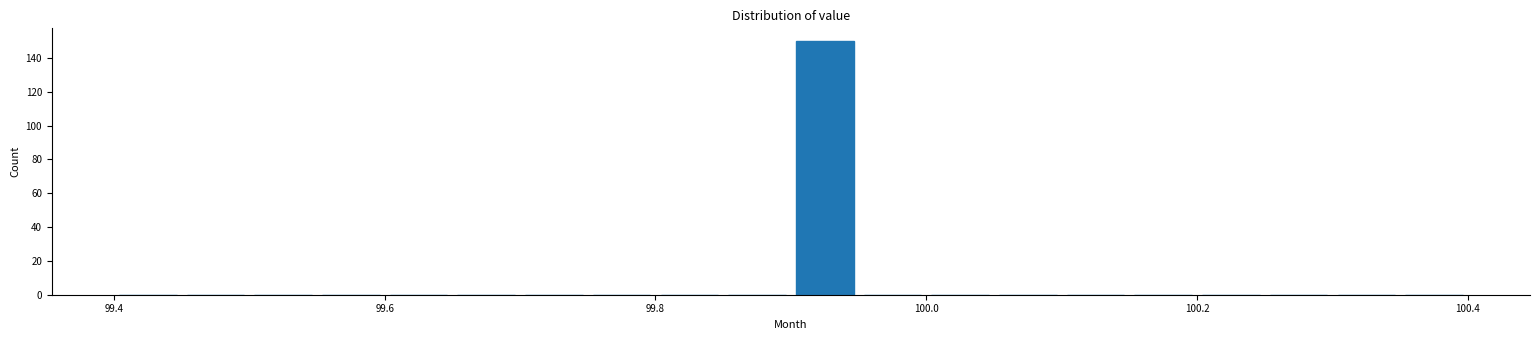

Around what value on the x-axis is the tallest bar? Give the approximate position of its centre, as read against the axis.

99.92